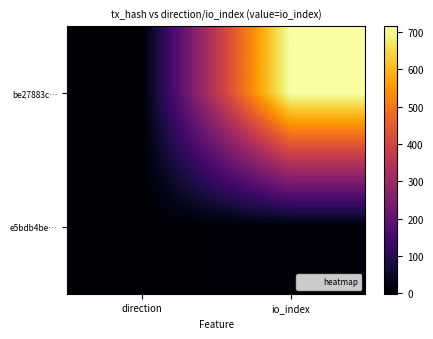

Count the number of categories in the chart.

2